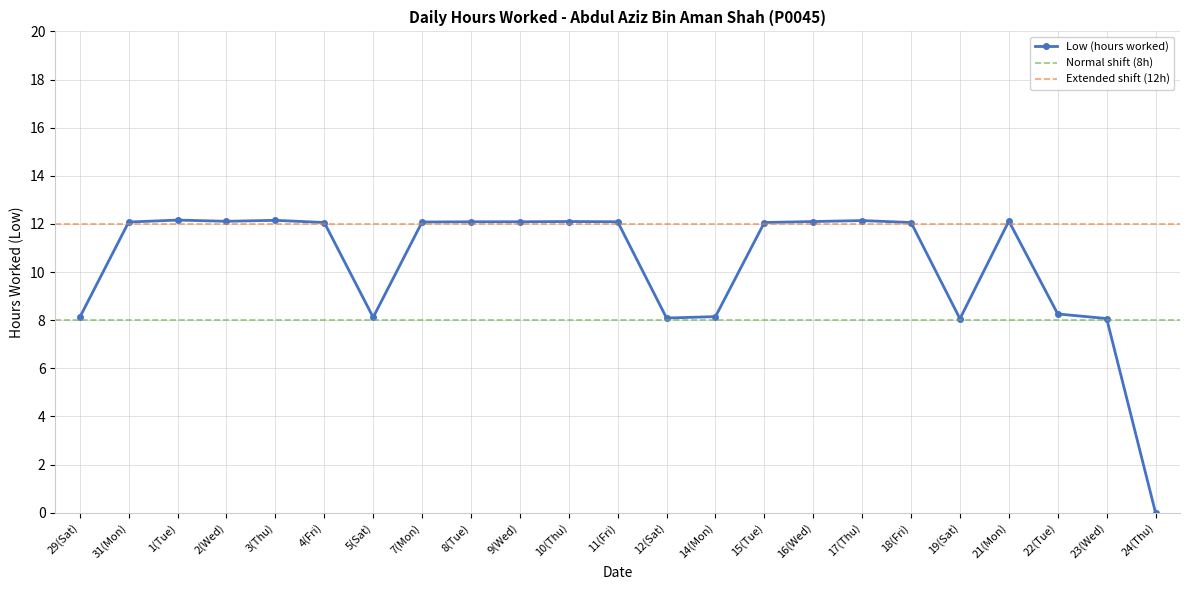

List the labels in order of value, largest first.

1(Tue), 3(Thu), 17(Thu), 21(Mon), 2(Wed), 10(Thu), 16(Wed), 8(Tue), 9(Wed), 11(Fri), 31(Mon), 7(Mon), 4(Fri), 15(Tue), 18(Fri), 22(Tue), 14(Mon), 29(Sat), 5(Sat), 12(Sat), 23(Wed), 19(Sat), 24(Thu)